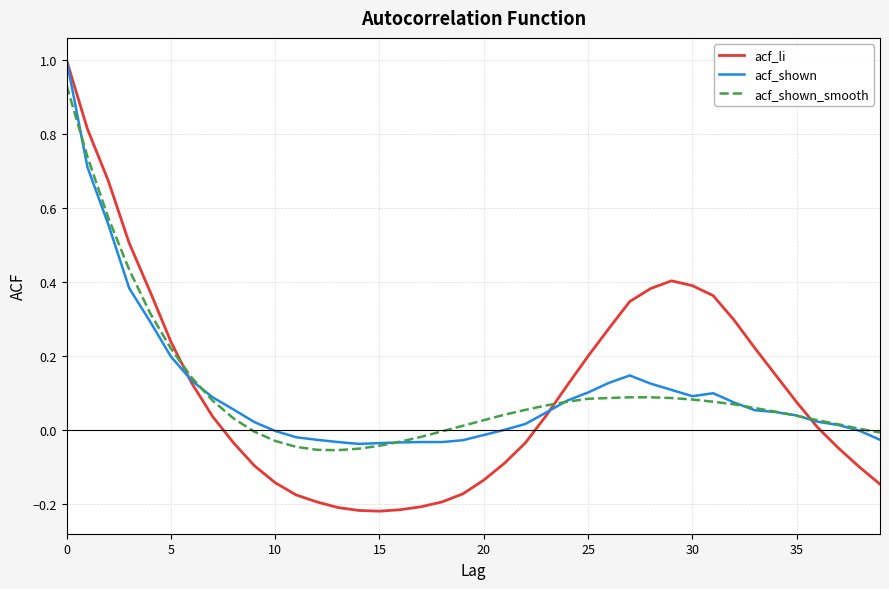

Which series has the largest range (max minus min)?

acf_li